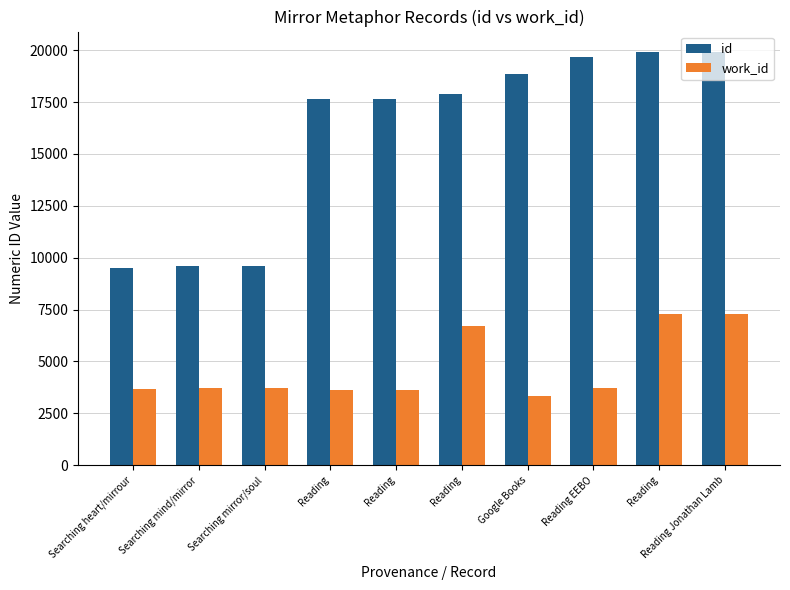

Which has a higher value, Reading or Searching heart/mirrour?

Reading